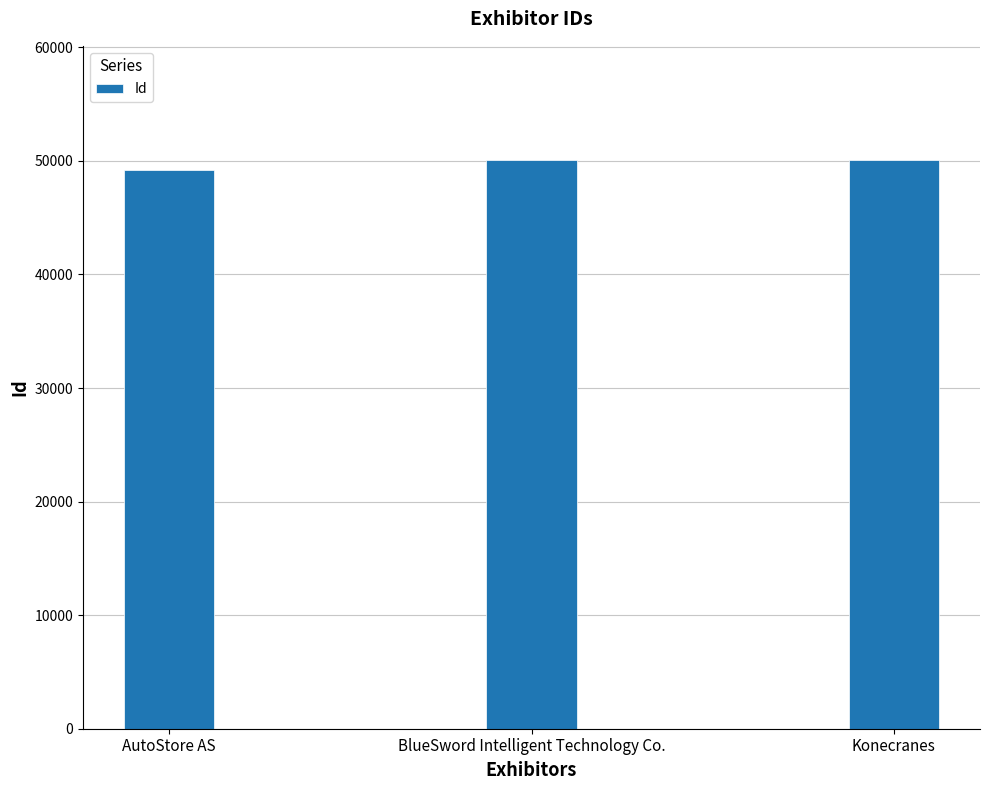

What is the value of the 1st bar from the left?

49195